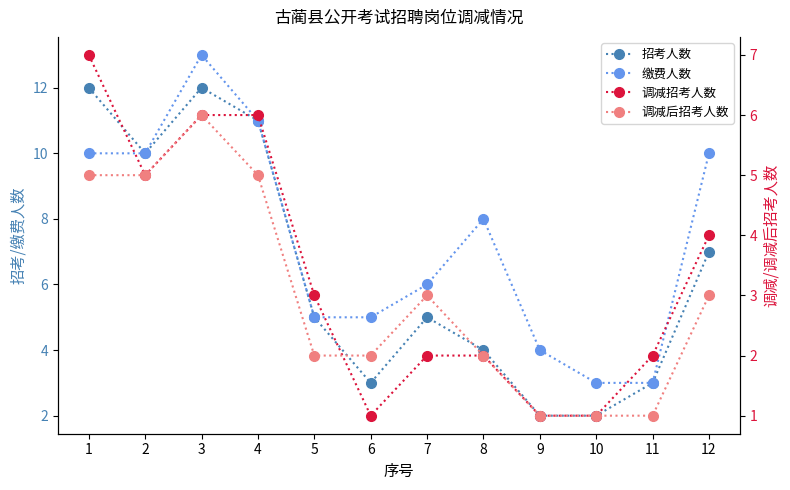

List the labels in order of 缴费人数 value, smallest first.

10, 11, 9, 5, 6, 7, 8, 1, 2, 12, 4, 3